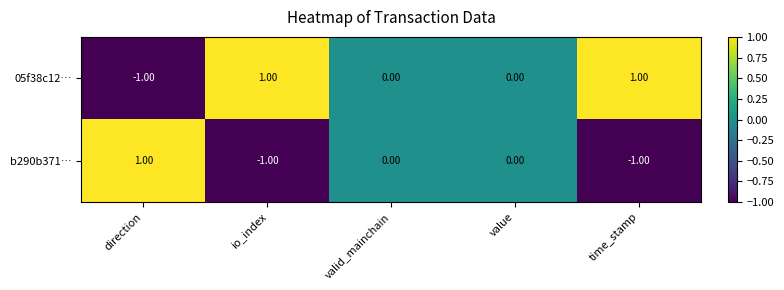

Which series has the largest total across all categories?

05f38c12…